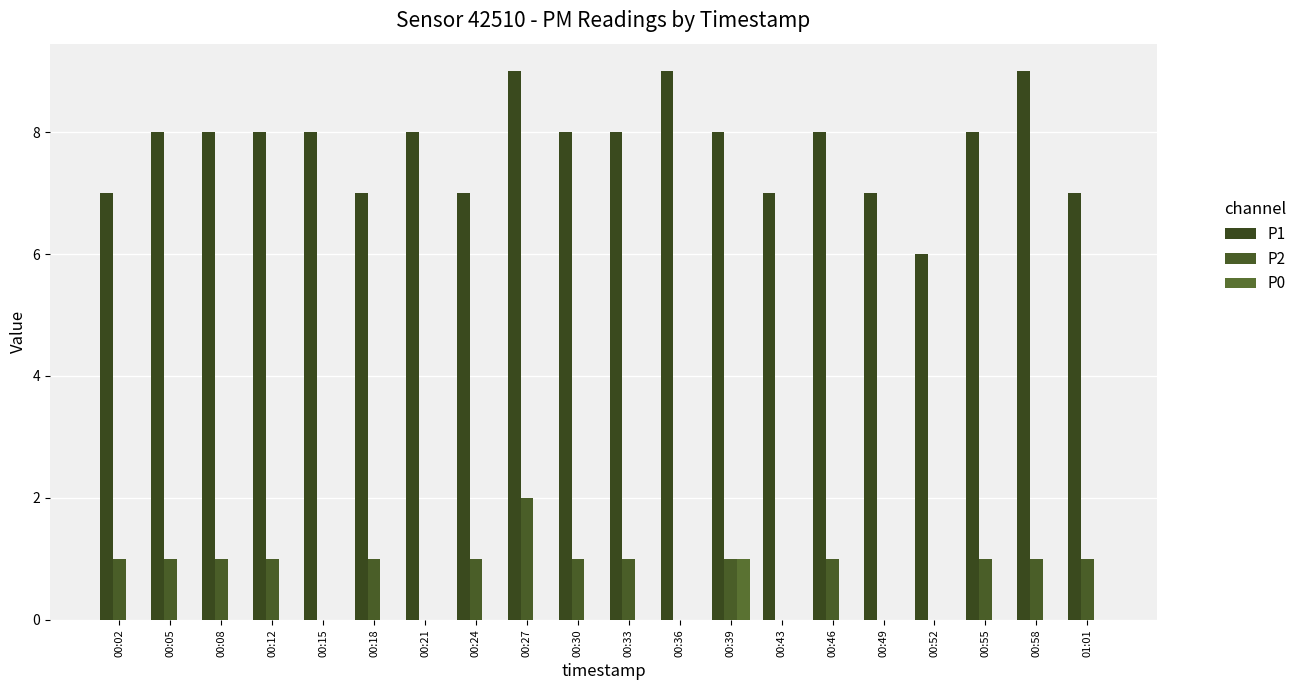

Which category has the highest value across all series?

00:27